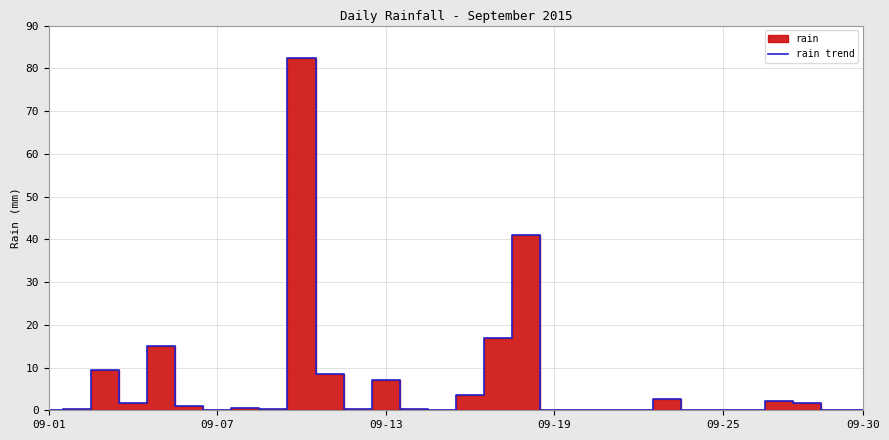

Is it true that rain trend equals -57.4 at 09-25?

False